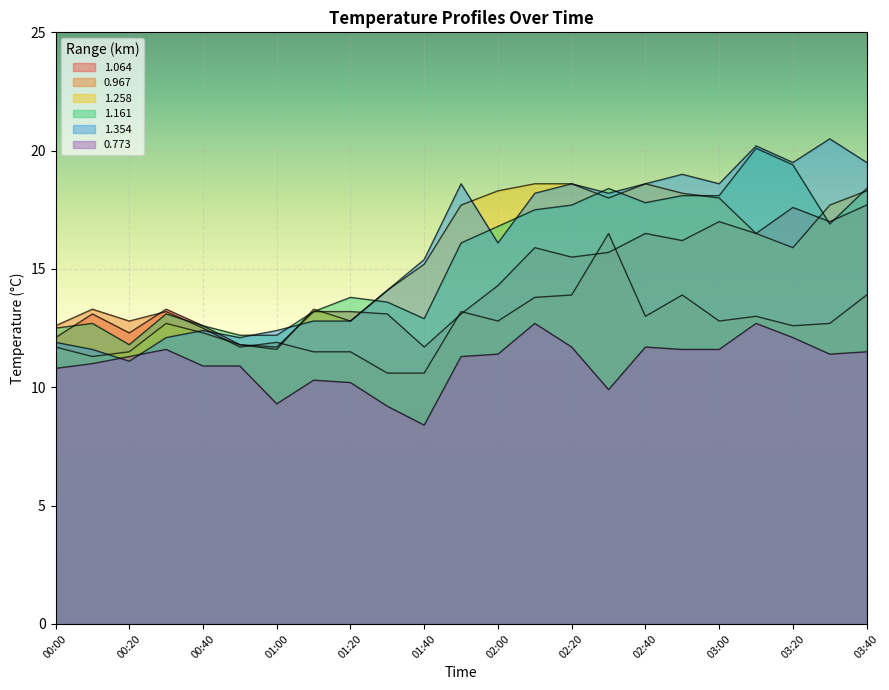

True or false: 0.967 and 0.773 intersect in this chart.

False